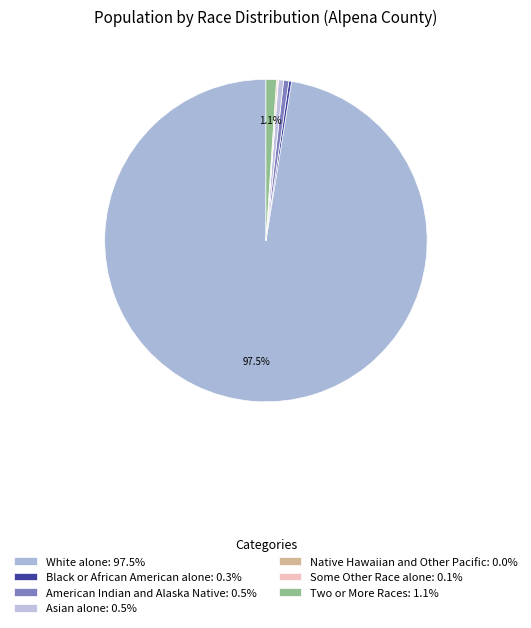

Is it true that Black or African American alone is 0% of the pie?

True